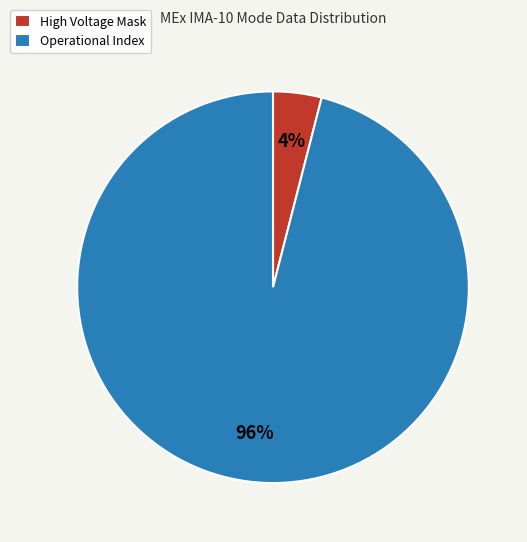

How many slices are in this pie chart?

2